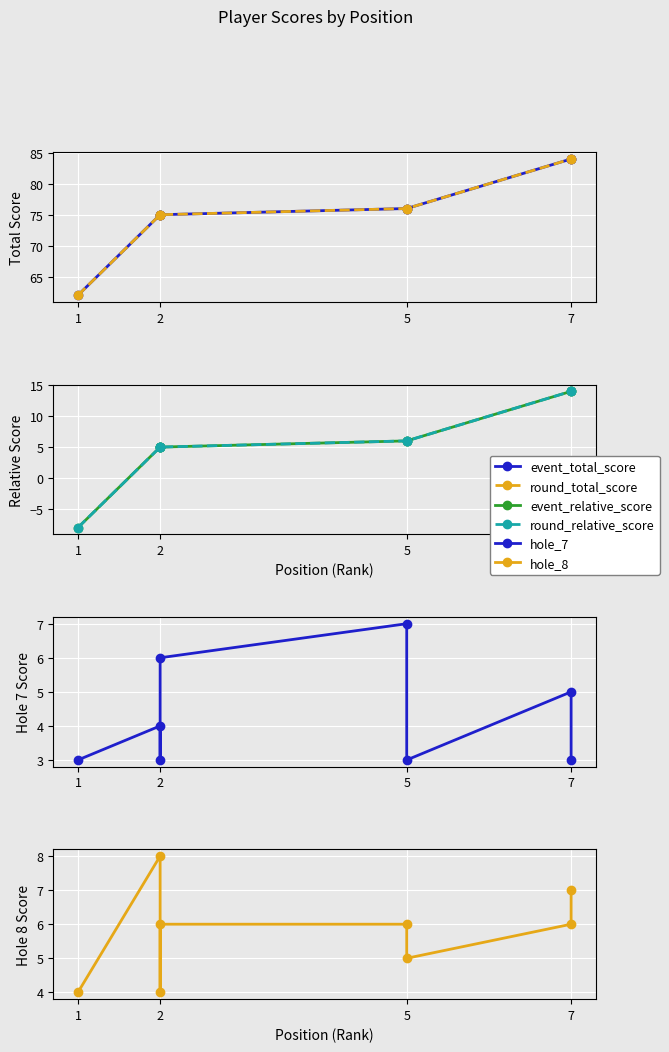

What are all the series names shown in the legend?

event_total_score, round_total_score, event_relative_score, round_relative_score, hole_7, hole_8